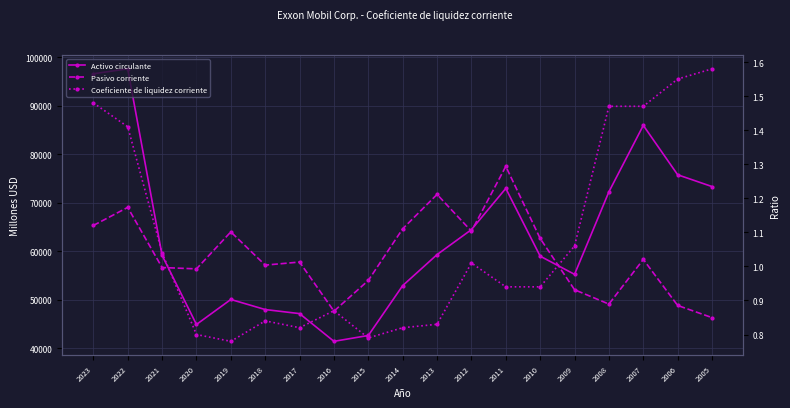

What is the value of the Coeficiente de liquidez corriente point at the 12th from the left?

1.0